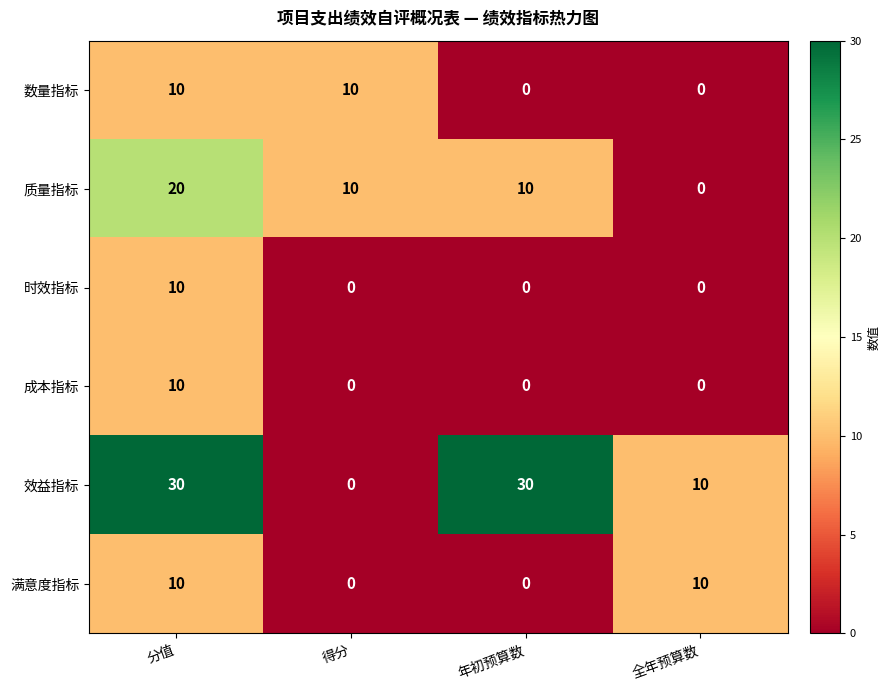

Which series has the widest spread of values?

效益指标